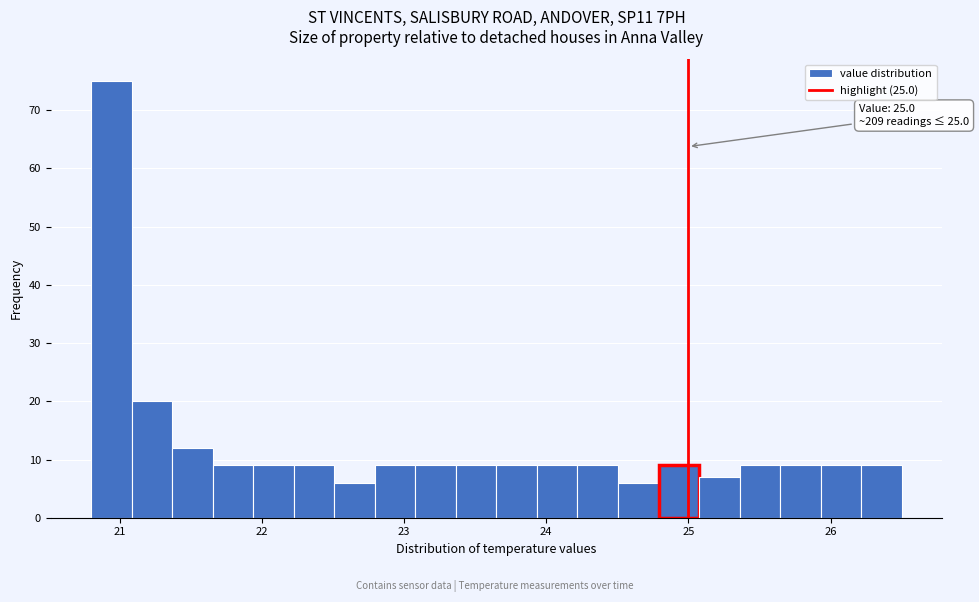

Around what value on the x-axis is the tallest bar? Give the approximate position of its centre, as read against the axis.

20.9